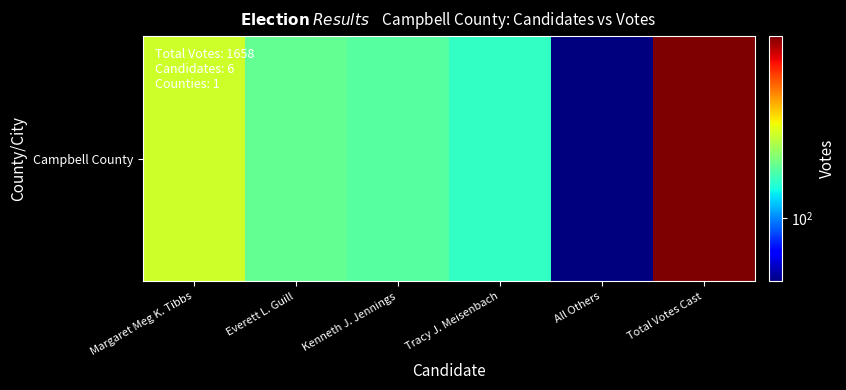

What value does the data have at Margaret Meg K. Tibbs?

266